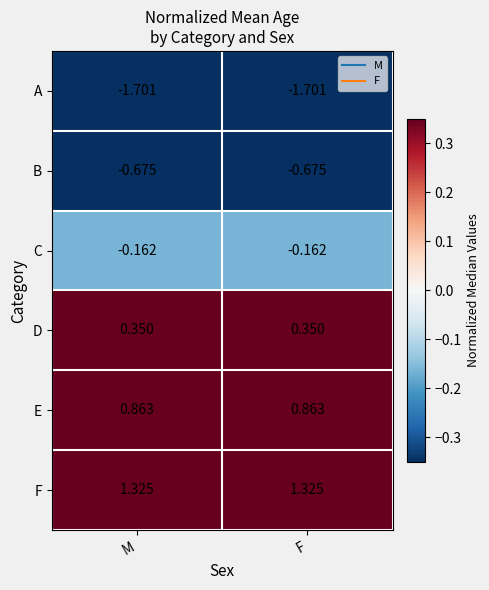

Is the value of E at F greater than the value of F at M?

No